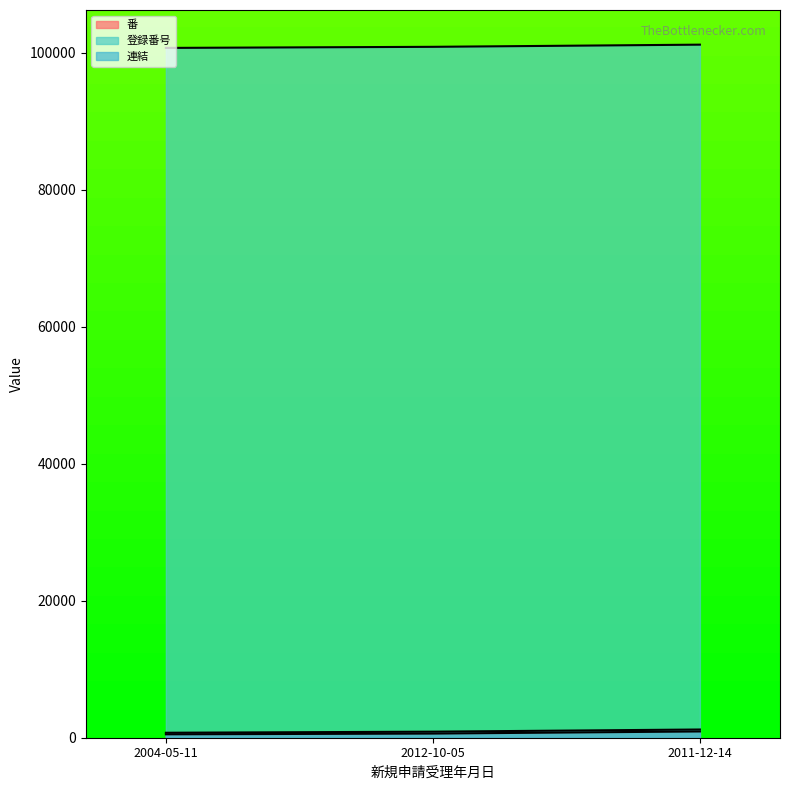

Reading right to left, extract all data points from this chart.

番: 2011-12-14=916	2012-10-05=606	2004-05-11=498
登録番号: 2011-12-14=1201	2012-10-05=884	2004-05-11=725
連結: 2011-12-14=101201	2012-10-05=100884	2004-05-11=100725